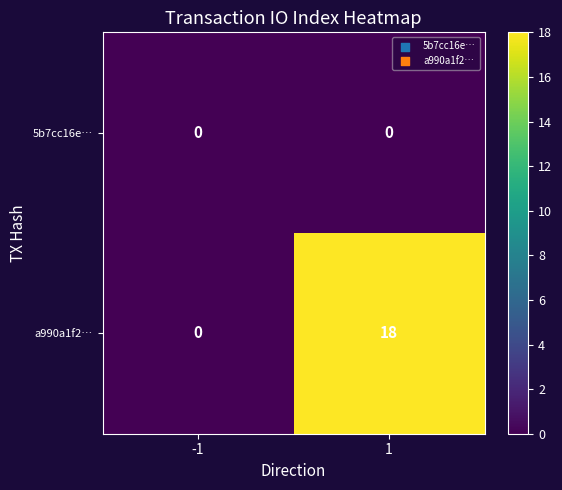

List the series in order of their peak value, lowest first.

5b7cc16e…, a990a1f2…